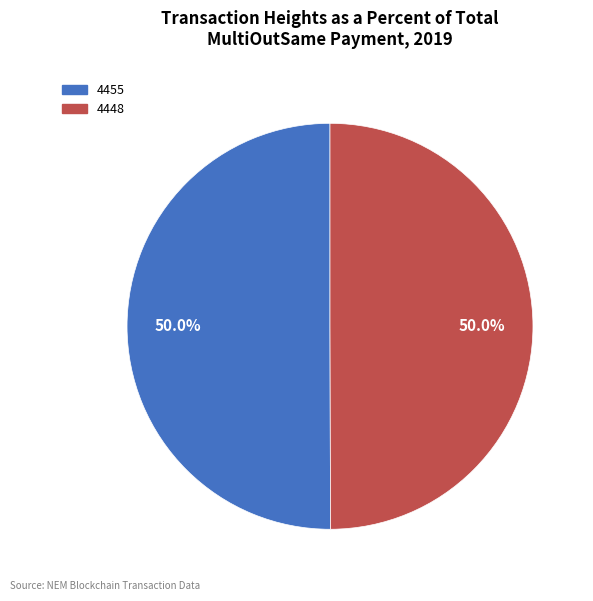

Count the number of slices in the pie.

2